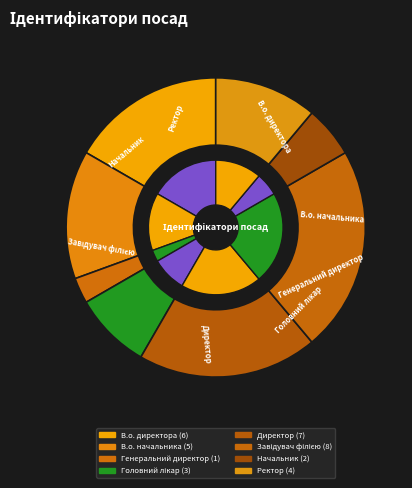

To the nearest percent, what is the average slice percentage?

12%